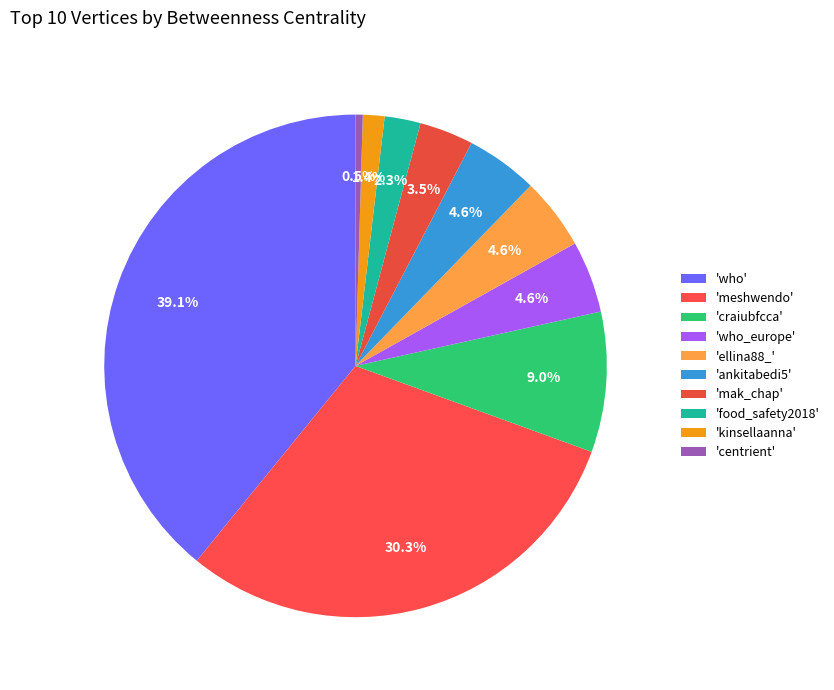

Count the number of slices in the pie.

10